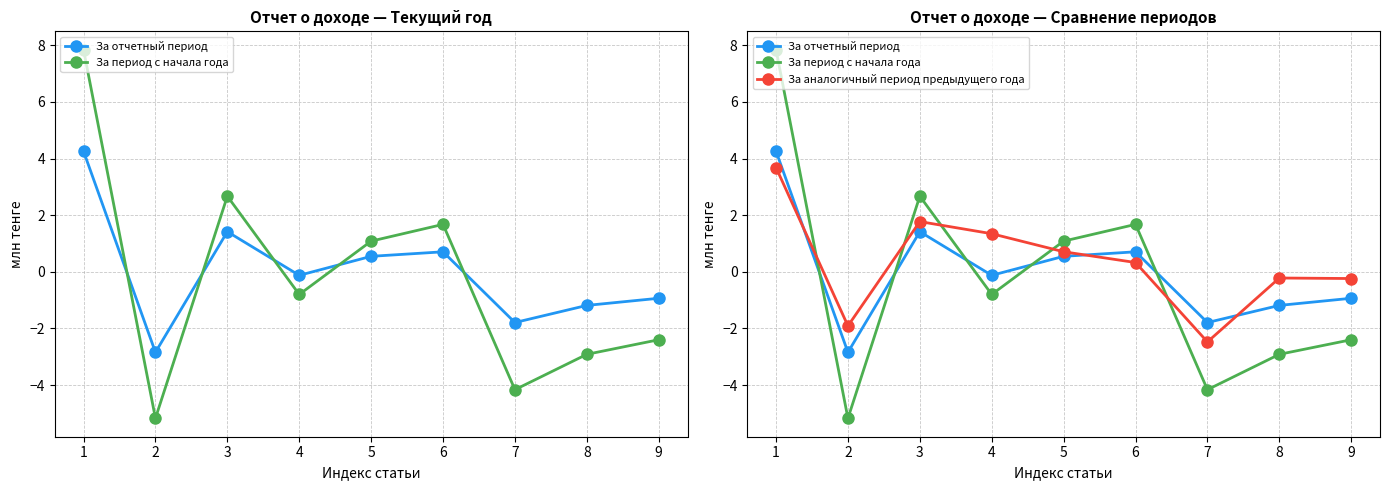

True or false: За аналогичный период предыдущего года has a value of 0.3 at 5.

False